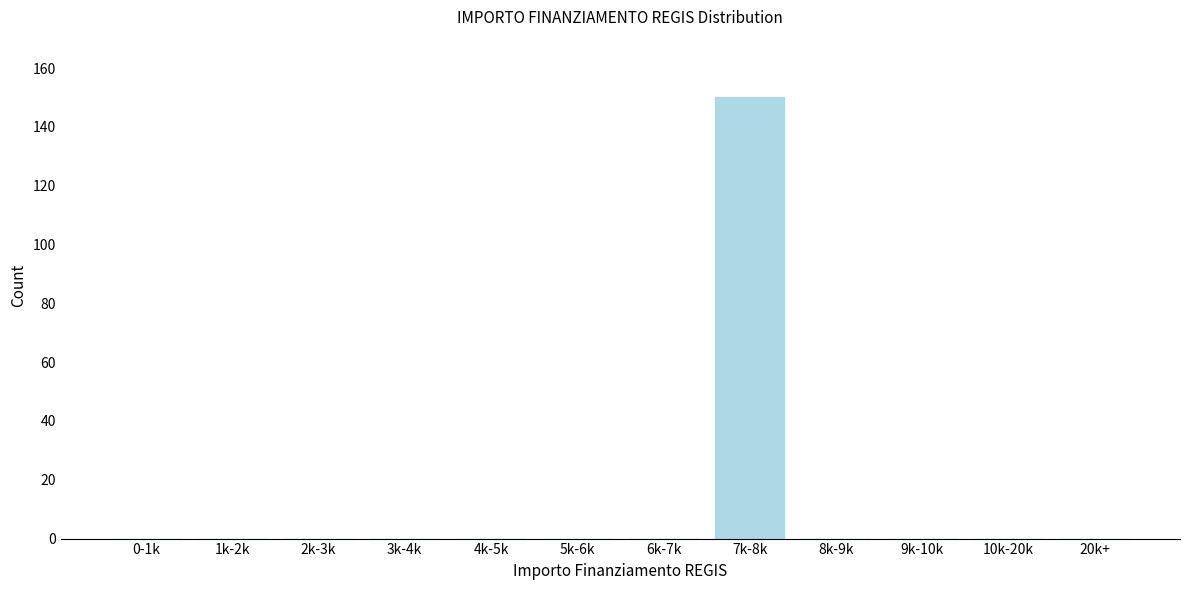

Reading left to right, extract all data points from this chart.

0-1k=0	1k-2k=0	2k-3k=0	3k-4k=0	4k-5k=0	5k-6k=0	6k-7k=0	7k-8k=150	8k-9k=0	9k-10k=0	10k-20k=0	20k+=0